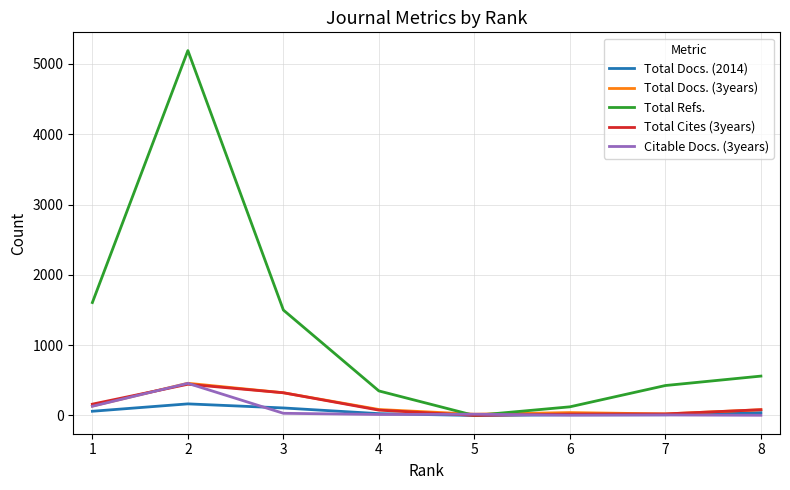

The value of Total Refs. at 1 is 1606. True or false?

True